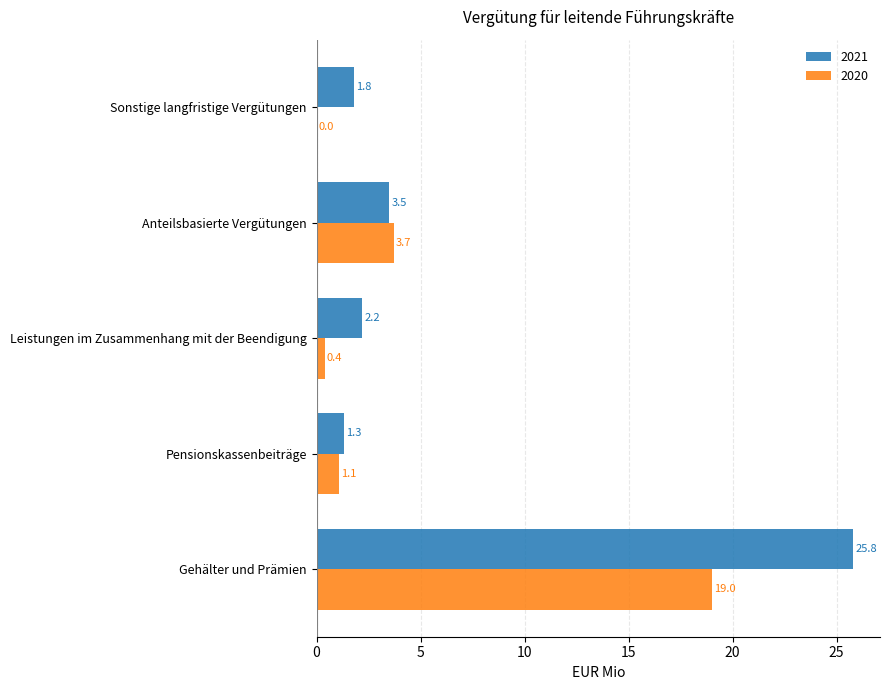

What is the sum of the 2020 values at Leistungen im Zusammenhang mit der Beendigung and Pensionskassenbeiträge?

1.5